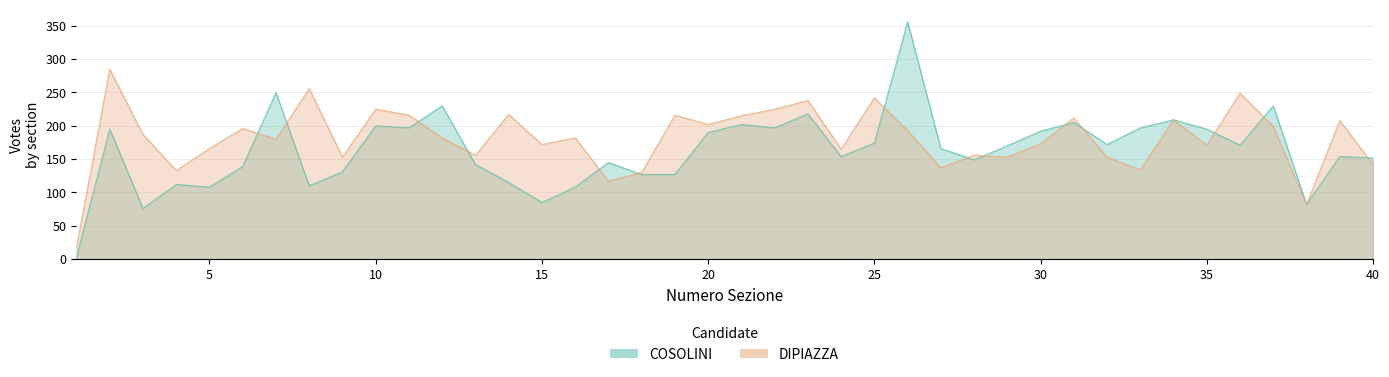

At which label is COSOLINI closest to 179?

25